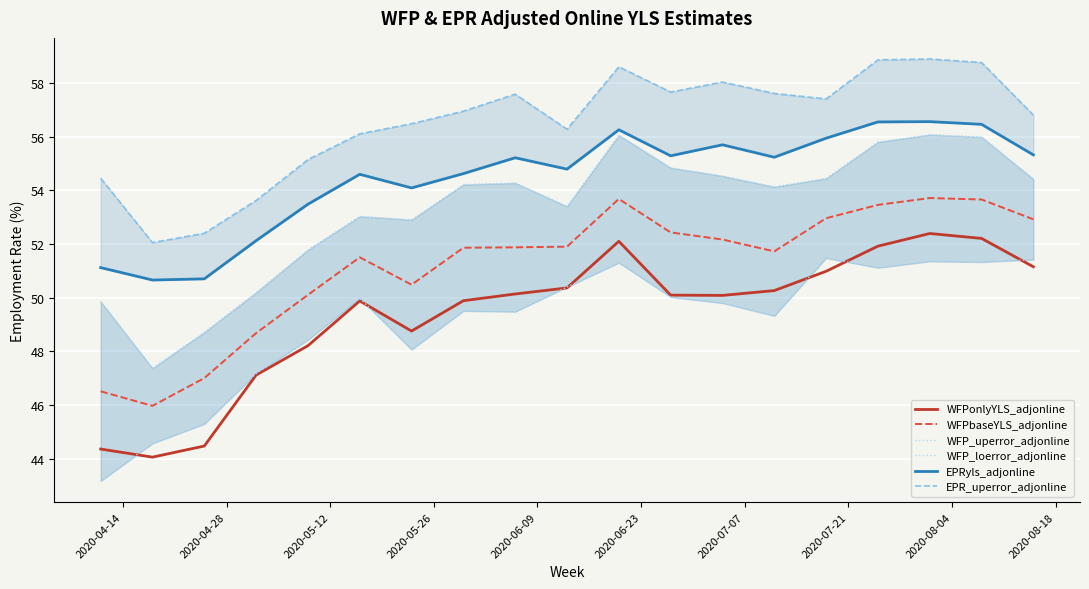

What is the sum of all WFP_uperror_adjonline values?

1012.1